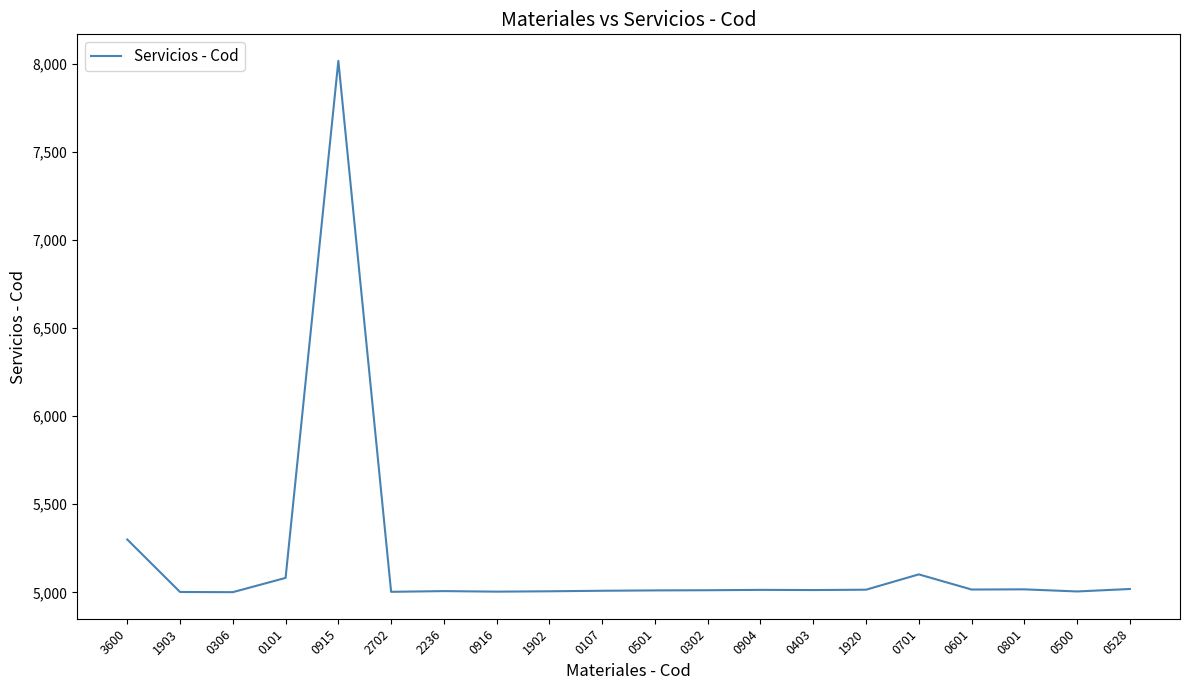

What is the smallest value displayed?

5001